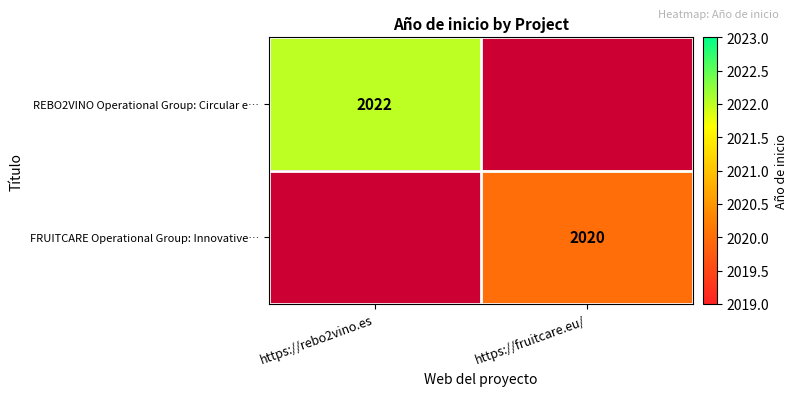

The FRUITCARE Operational Group: Innovative… series shows 2020 at https://fruitcare.eu/. True or false?

True